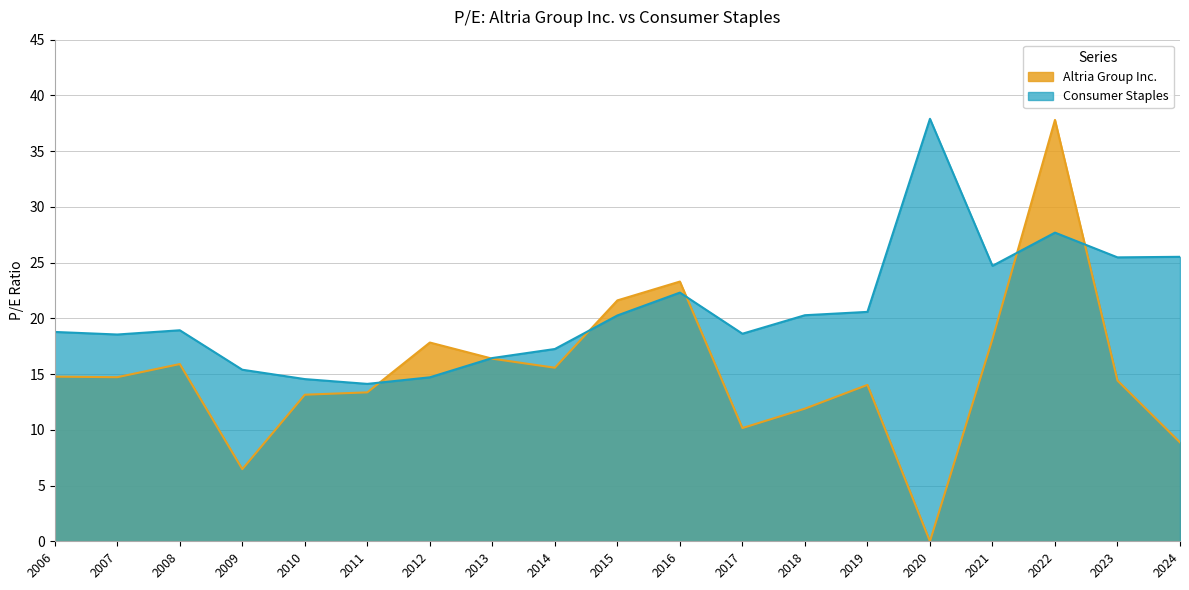

The Consumer Staples series shows 20.3 at 2018. True or false?

True